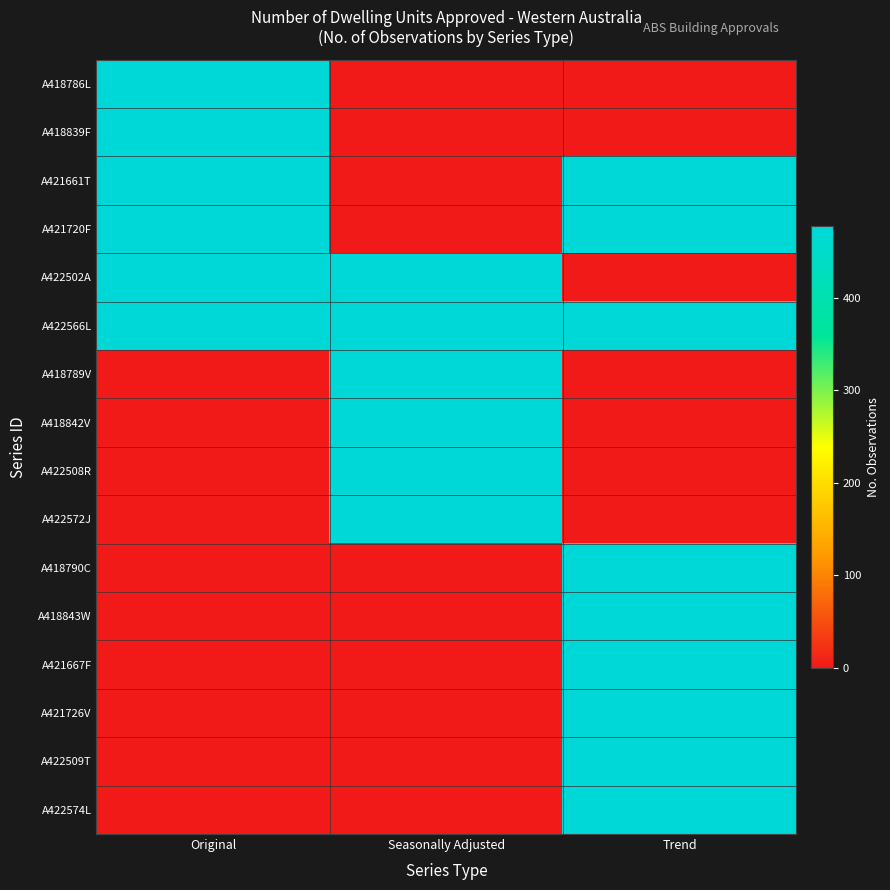

Rank the series at Original from highest to lowest value.

A418786L, A418839F, A421661T, A421720F, A422502A, A422566L, A418789V, A418842V, A422508R, A422572J, A418790C, A418843W, A421667F, A421726V, A422509T, A422574L